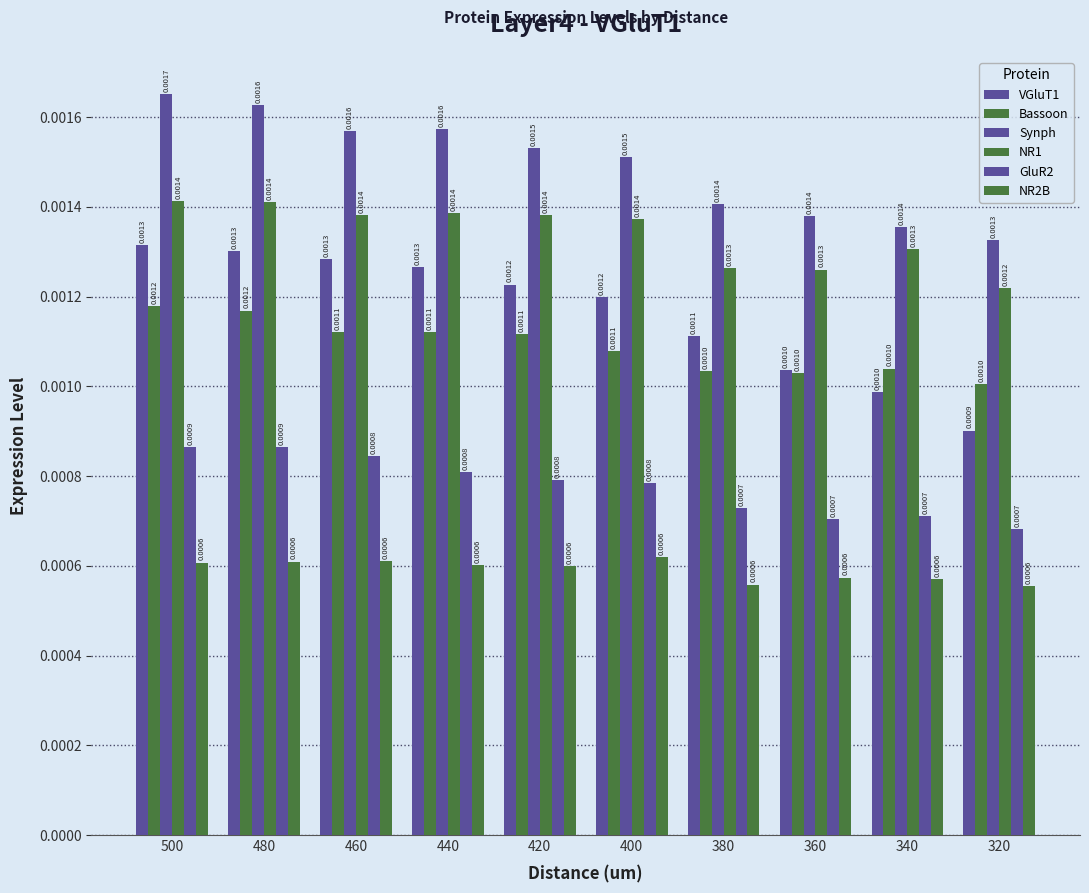

Which label corresponds to the smallest value in the chart?

320